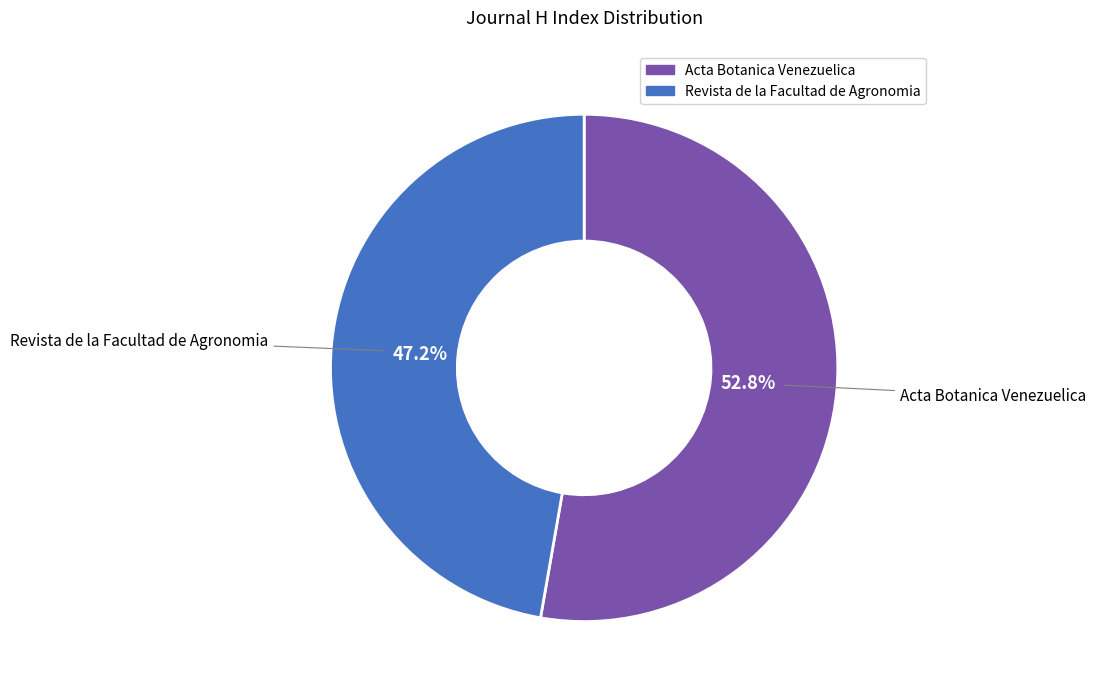

Approximately how many times larger is the value at Revista de la Facultad de Agronomia compared to Acta Botanica Venezuelica?

0.9